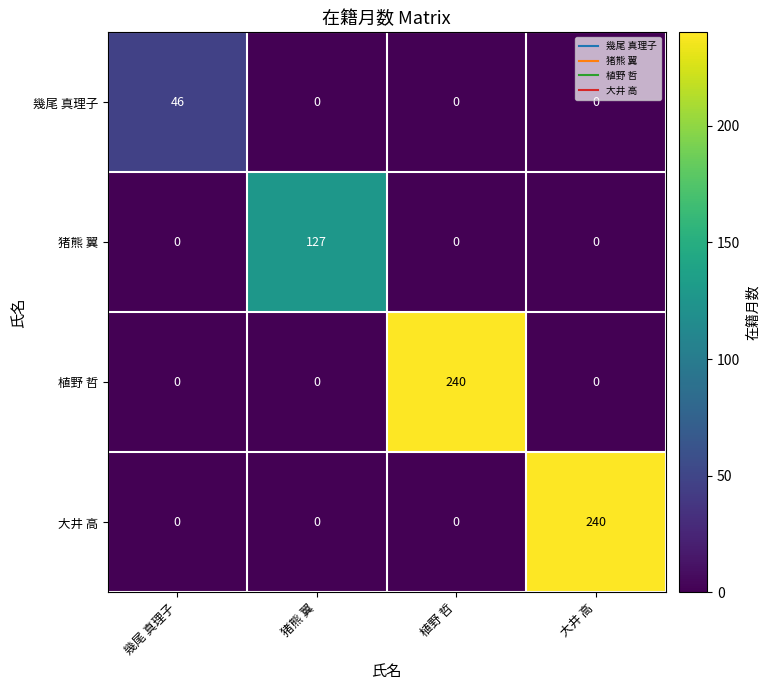

What is the total value across all series at 大井 高?

240